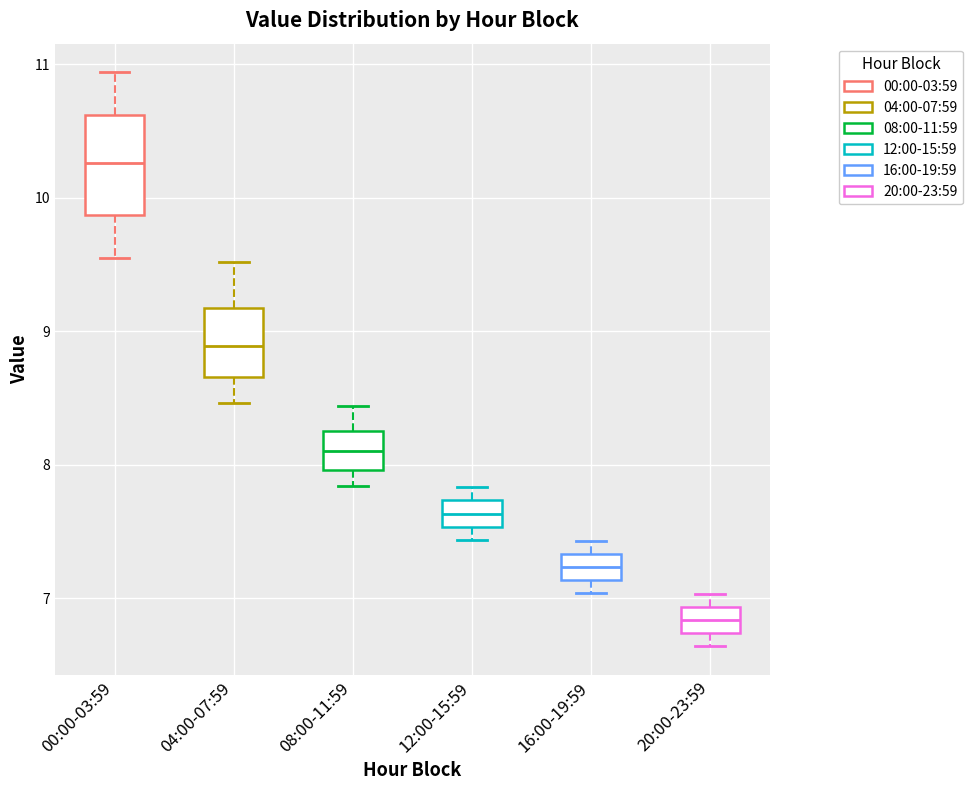

Where does the median line of the box for 12:00-15:59 sit on the y-axis? The values are not printed on the chart, so give them approximately, as read against the axis.

7.6